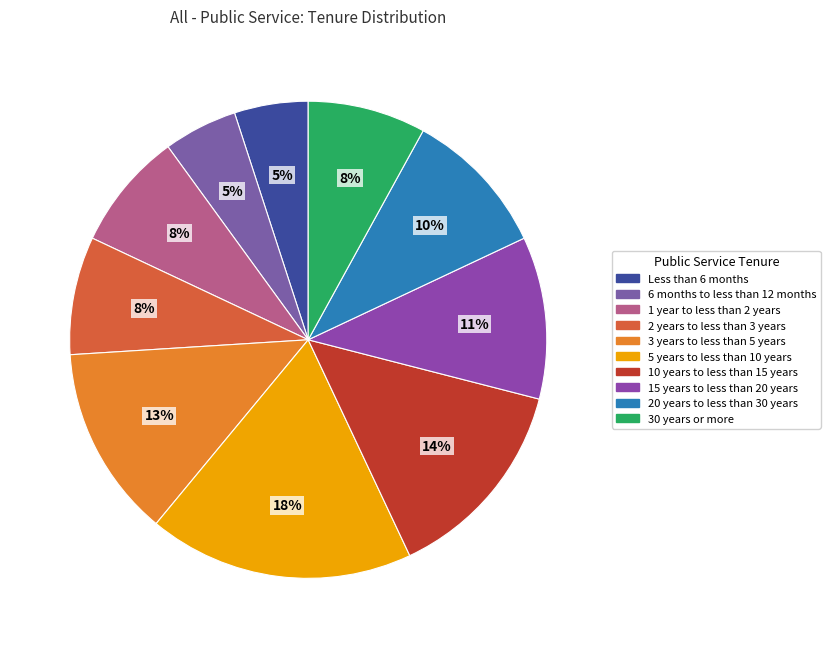

How many slices are in this pie chart?

10